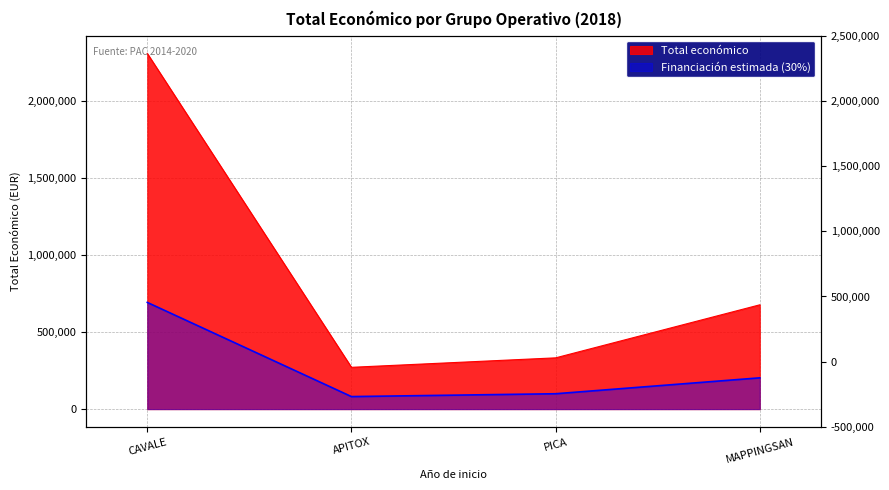

Reading left to right, list all the values displayed in this chart.

2310026	271552	333001	677425